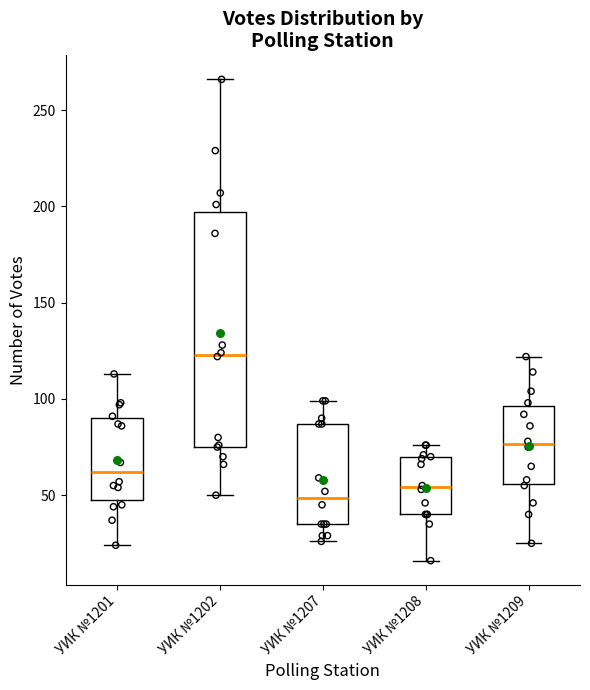

Reading left to right, transcribe this box plot: for each box, give where its median line is, the range the box spans, and where its two whiskers end, as read against the y-axis. The values are not printed on the chart, so give them approximately, as read against the axis.

УИК №1201: median 60, box 45 to 90, whiskers 25 to 115
УИК №1202: median 125, box 75 to 195, whiskers 50 to 265
УИК №1207: median 50, box 35 to 85, whiskers 25 to 100
УИК №1208: median 55, box 40 to 70, whiskers 15 to 75
УИК №1209: median 75, box 55 to 95, whiskers 25 to 120